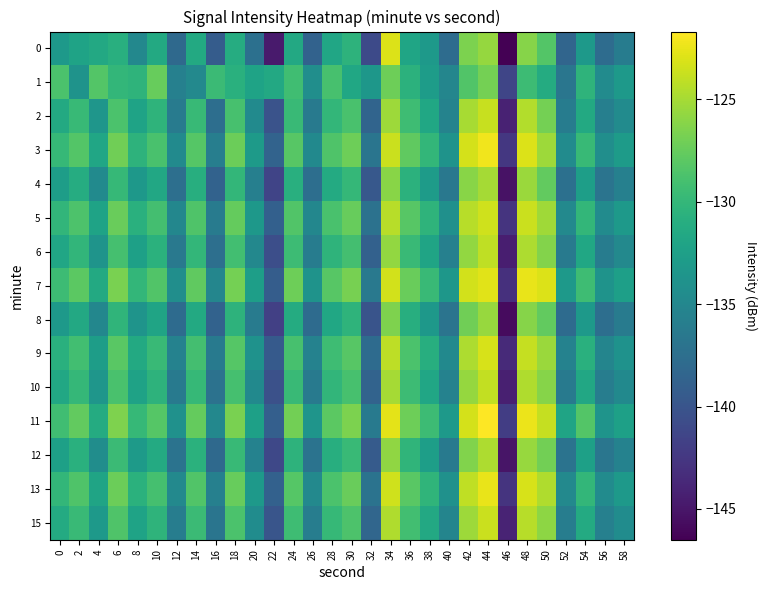

Reading left to right, extract all data points from this chart.

0: 0=-133.2	2=-132.1	4=-131.5	6=-130.9	8=-134.9	10=-131.4	12=-138.0	14=-131.4	16=-139.3	18=-131.1	20=-137.3	22=-144.7	24=-131.5	26=-138.7	28=-131.8	30=-130.5	32=-140.9	34=-123.0	36=-131.9	38=-133.2	40=-137.7	42=-126.6	44=-125.6	46=-146.5	48=-126.2	50=-128.3	52=-138.4	54=-133.1	56=-137.7	58=-136.1
1: 0=-128.7	2=-133.8	4=-128.3	6=-130.1	8=-130.4	10=-127.5	12=-135.7	14=-134.8	16=-129.6	18=-130.8	20=-132.1	22=-131.5	24=-129.3	26=-134.2	28=-128.9	30=-131.7	32=-133.4	34=-127.2	36=-130.6	38=-132.8	40=-135.1	42=-128.4	44=-126.9	46=-141.3	48=-129.5	50=-131.2	52=-136.8	54=-130.4	56=-134.5	58=-133.2
2: 0=-131.4	2=-129.8	4=-133.5	6=-128.7	8=-132.1	10=-130.4	12=-136.2	14=-129.8	16=-137.5	18=-128.9	20=-134.6	22=-140.2	24=-129.7	26=-136.3	28=-130.1	30=-128.8	32=-138.5	34=-125.3	36=-129.4	38=-131.7	40=-135.4	42=-124.9	44=-123.8	46=-144.1	48=-124.6	50=-126.9	52=-136.1	54=-131.4	56=-135.8	58=-134.5
3: 0=-129.9	2=-128.3	4=-131.8	6=-127.1	8=-130.5	10=-128.8	12=-134.6	14=-128.2	16=-135.9	18=-127.3	20=-133.0	22=-138.6	24=-128.1	26=-134.7	28=-128.5	30=-127.2	32=-136.9	34=-123.7	36=-127.8	38=-130.1	40=-133.8	42=-123.3	44=-122.2	46=-142.5	48=-123.0	50=-125.3	52=-134.5	54=-129.8	56=-134.2	58=-132.9
4: 0=-132.7	2=-131.1	4=-134.6	6=-129.9	8=-133.3	10=-131.6	12=-137.4	14=-131.0	16=-138.7	18=-130.1	20=-135.8	22=-141.4	24=-130.9	26=-137.5	28=-131.3	30=-130.0	32=-139.7	34=-126.1	36=-130.6	38=-132.9	40=-136.6	42=-126.1	44=-125.0	46=-145.3	48=-125.4	50=-127.7	52=-137.3	54=-132.6	56=-137.0	58=-135.7
5: 0=-130.2	2=-128.6	4=-132.1	6=-127.4	8=-130.8	10=-129.1	12=-135.0	14=-128.5	16=-136.2	18=-127.6	20=-133.3	22=-138.9	24=-128.4	26=-135.0	28=-128.8	30=-127.5	32=-137.2	34=-124.4	36=-128.1	38=-130.4	40=-134.1	42=-124.4	44=-123.5	46=-142.8	48=-123.7	50=-125.2	52=-134.8	54=-130.1	56=-134.5	58=-133.2
6: 0=-131.8	2=-130.2	4=-133.7	6=-129.0	8=-132.4	10=-130.7	12=-136.5	14=-130.1	16=-137.4	18=-129.2	20=-134.9	22=-140.5	24=-129.5	26=-136.1	28=-130.4	30=-129.1	32=-138.8	34=-125.7	36=-129.7	38=-132.0	40=-135.7	42=-125.7	44=-124.1	46=-144.4	48=-124.8	50=-126.3	52=-136.4	54=-131.7	56=-136.1	58=-134.8
7: 0=-129.5	2=-127.9	4=-131.4	6=-126.7	8=-130.1	10=-128.4	12=-134.2	14=-127.8	16=-135.1	18=-126.9	20=-132.6	22=-139.2	24=-127.2	26=-133.8	28=-128.1	30=-126.8	32=-136.5	34=-123.4	36=-127.4	38=-129.7	40=-133.4	42=-123.4	44=-122.8	46=-143.1	48=-122.5	50=-123.0	52=-133.1	54=-129.4	56=-133.8	58=-132.5
8: 0=-133.1	2=-131.5	4=-135.0	6=-130.3	8=-133.7	10=-132.0	12=-137.8	14=-131.4	16=-138.7	18=-130.5	20=-136.2	22=-141.8	24=-131.2	26=-137.8	28=-131.7	30=-130.4	32=-140.1	34=-126.5	36=-131.0	38=-133.3	40=-137.0	42=-127.1	44=-125.5	46=-145.8	48=-126.2	50=-127.7	52=-137.8	54=-133.1	56=-137.5	58=-136.2
9: 0=-130.8	2=-129.2	4=-132.7	6=-128.0	8=-131.4	10=-129.7	12=-135.5	14=-129.1	16=-136.4	18=-128.2	20=-133.9	22=-139.5	24=-128.9	26=-135.5	28=-129.4	30=-128.1	32=-137.8	34=-124.2	36=-128.7	38=-131.0	40=-134.7	42=-124.8	44=-123.2	46=-143.5	48=-123.9	50=-125.4	52=-135.5	54=-130.8	56=-135.2	58=-133.9
10: 0=-131.6	2=-130.0	4=-133.5	6=-128.8	8=-132.2	10=-130.5	12=-136.3	14=-129.9	16=-137.2	18=-129.0	20=-134.7	22=-140.3	24=-129.7	26=-136.3	28=-130.2	30=-128.9	32=-138.6	34=-125.0	36=-129.5	38=-131.8	40=-135.5	42=-125.6	44=-124.0	46=-144.3	48=-124.7	50=-126.2	52=-136.3	54=-131.6	56=-136.0	58=-134.7
11: 0=-129.3	2=-127.7	4=-131.2	6=-126.5	8=-129.9	10=-128.2	12=-134.0	14=-127.6	16=-134.9	18=-126.7	20=-132.4	22=-139.0	24=-127.0	26=-133.6	28=-127.9	30=-126.6	32=-136.3	34=-122.7	36=-127.2	38=-129.5	40=-133.2	42=-123.3	44=-121.7	46=-142.0	48=-122.4	50=-123.9	52=-132.0	54=-128.3	56=-133.7	58=-132.4
12: 0=-132.4	2=-130.8	4=-134.3	6=-129.6	8=-133.0	10=-131.3	12=-137.1	14=-130.7	16=-138.0	18=-129.8	20=-135.5	22=-141.1	24=-130.5	26=-137.1	28=-131.0	30=-129.7	32=-139.4	34=-125.8	36=-130.3	38=-132.6	40=-136.3	42=-126.4	44=-124.8	46=-145.1	48=-125.5	50=-127.0	52=-137.1	54=-132.4	56=-136.8	58=-135.5
13: 0=-130.1	2=-128.5	4=-132.0	6=-127.3	8=-130.7	10=-129.0	12=-134.8	14=-128.4	16=-135.7	18=-127.5	20=-133.2	22=-138.8	24=-128.2	26=-134.8	28=-128.7	30=-127.4	32=-137.1	34=-123.5	36=-128.0	38=-130.3	40=-134.0	42=-124.1	44=-122.5	46=-142.8	48=-123.2	50=-124.7	52=-134.8	54=-130.1	56=-134.5	58=-133.2
15: 0=-131.3	2=-129.7	4=-133.2	6=-128.5	8=-132.1	10=-130.4	12=-136.0	14=-129.6	16=-136.9	18=-128.7	20=-134.4	22=-140.0	24=-129.4	26=-136.0	28=-129.9	30=-128.6	32=-138.3	34=-124.7	36=-129.2	38=-131.5	40=-135.2	42=-125.3	44=-123.7	46=-144.0	48=-124.4	50=-125.9	52=-136.0	54=-131.3	56=-135.7	58=-134.4